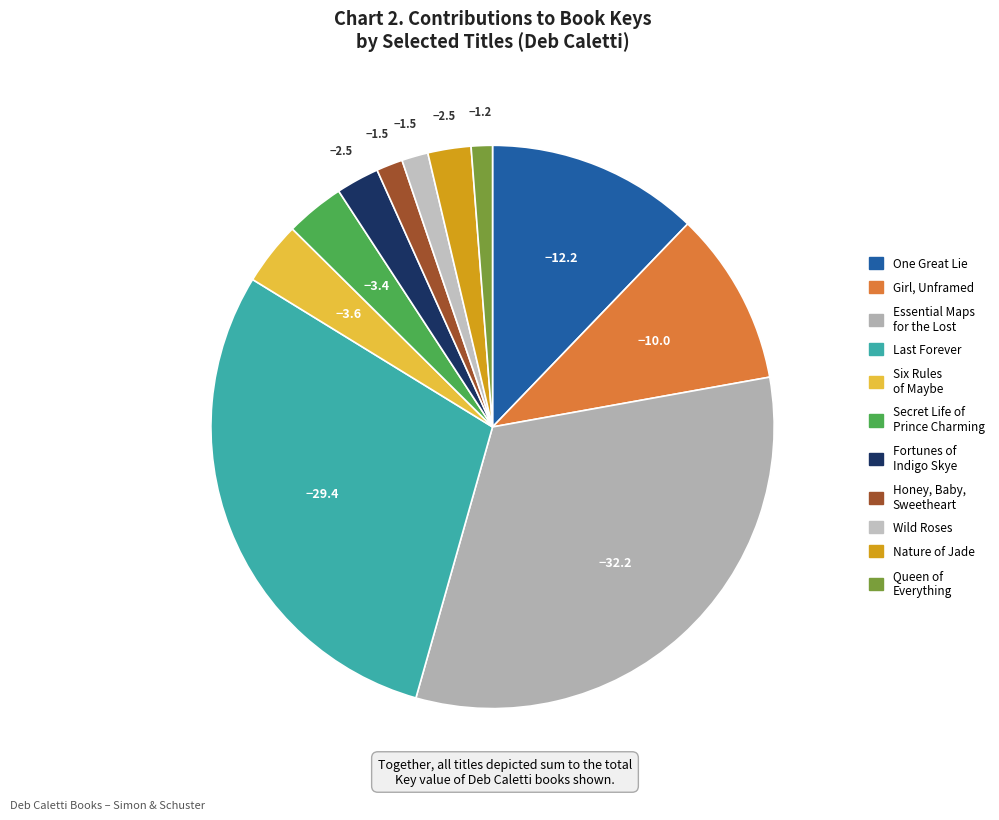

Does Nature of Jade represent more than half of the total?

No